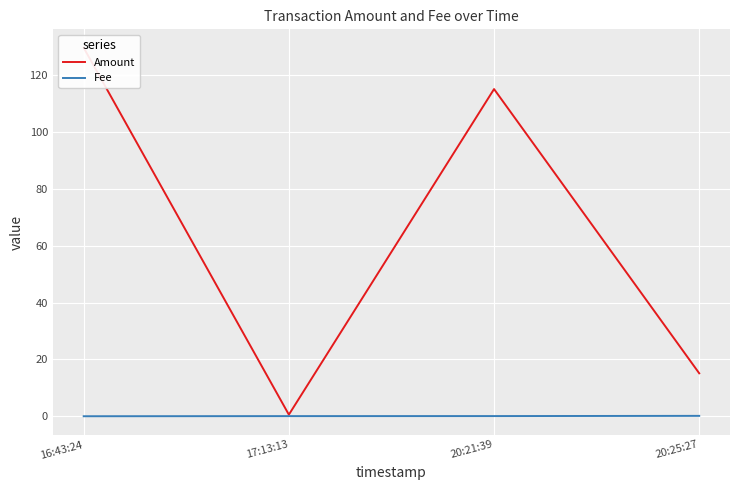

How many data points in Amount are above 115?

2